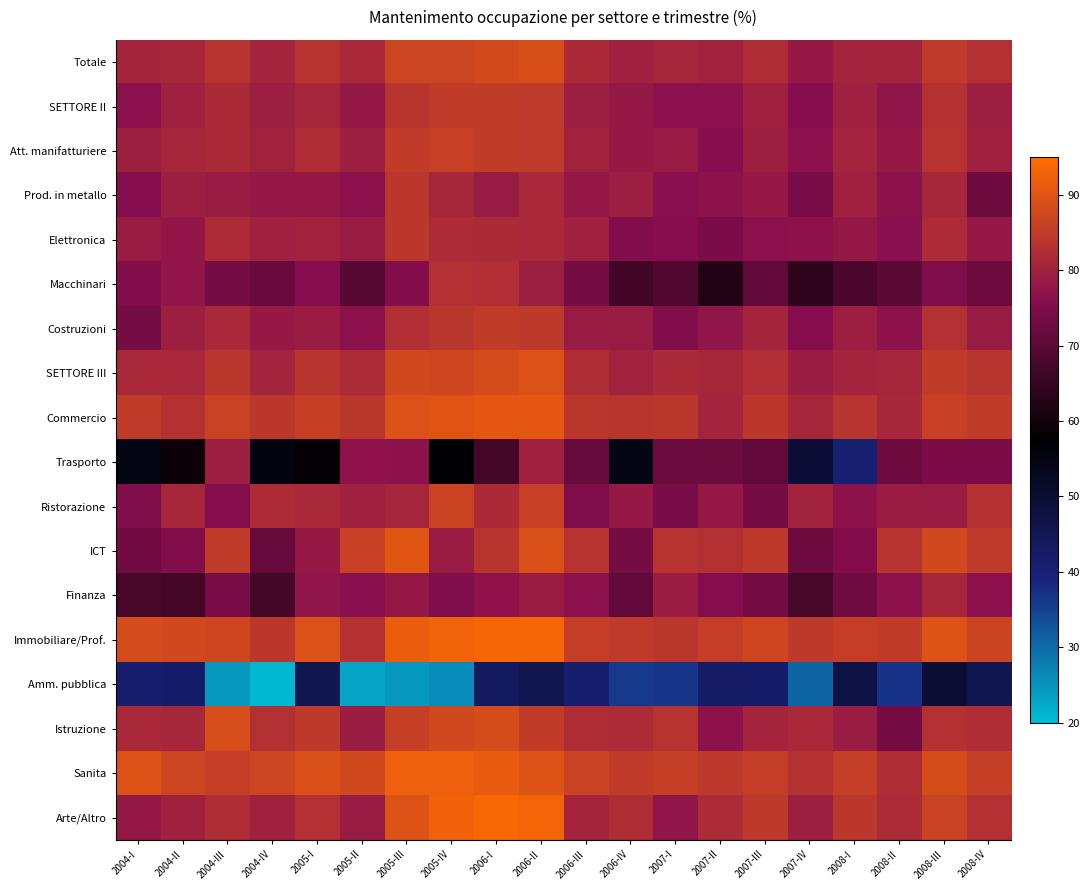

Reading right to left, list all the values displayed in this chart.

Totale: 2008-IV=83.0	2008-III=85.0	2008-II=80.4	2008-I=80.5	2007-IV=78.6	2007-III=82.1	2007-II=80.3	2007-I=80.8	2006-IV=80.0	2006-III=81.7	2006-II=88.6	2006-I=87.8	2005-IV=86.9	2005-III=86.9	2005-II=81.4	2005-I=83.3	2004-IV=80.4	2004-III=83.5	2004-II=81.2	2004-I=80.6
SETTORE II: 2008-IV=79.4	2008-III=83.0	2008-II=77.6	2008-I=79.8	2007-IV=76.2	2007-III=79.9	2007-II=76.8	2007-I=76.8	2006-IV=78.3	2006-III=79.3	2006-II=84.8	2006-I=85.2	2005-IV=85.0	2005-III=83.8	2005-II=78.0	2005-I=80.9	2004-IV=79.2	2004-III=81.5	2004-II=80.0	2004-I=76.8
Att. manifatturiere: 2008-IV=80.0	2008-III=83.4	2008-II=78.4	2008-I=80.4	2007-IV=76.6	2007-III=79.7	2007-II=76.2	2007-I=78.7	2006-IV=78.5	2006-III=80.3	2006-II=85.0	2006-I=85.2	2005-IV=86.0	2005-III=85.1	2005-II=79.2	2005-I=82.3	2004-IV=80.1	2004-III=81.7	2004-II=80.9	2004-I=79.7
Prod. in metallo: 2008-IV=72.6	2008-III=81.0	2008-II=77.0	2008-I=79.9	2007-IV=74.2	2007-III=78.4	2007-II=77.1	2007-I=76.3	2006-IV=79.4	2006-III=78.3	2006-II=81.5	2006-I=78.7	2005-IV=81.1	2005-III=84.3	2005-II=76.7	2005-I=78.2	2004-IV=78.0	2004-III=78.9	2004-II=79.2	2004-I=75.8
Elettronica: 2008-IV=78.0	2008-III=82.1	2008-II=76.3	2008-I=78.2	2007-IV=77.0	2007-III=76.6	2007-II=74.7	2007-I=76.1	2006-IV=75.3	2006-III=80.0	2006-II=81.2	2006-I=81.6	2005-IV=82.1	2005-III=84.5	2005-II=78.6	2005-I=80.2	2004-IV=79.9	2004-III=81.9	2004-II=78.0	2004-I=78.8
Macchinari: 2008-IV=72.6	2008-III=74.8	2008-II=70.0	2008-I=67.8	2007-IV=64.1	2007-III=70.9	2007-II=62.0	2007-I=68.6	2006-IV=66.5	2006-III=73.8	2006-II=79.5	2006-I=82.5	2005-IV=82.8	2005-III=75.4	2005-II=69.8	2005-I=75.8	2004-IV=71.9	2004-III=73.9	2004-II=78.0	2004-I=75.2
Costruzioni: 2008-IV=78.8	2008-III=82.8	2008-II=77.1	2008-I=79.4	2007-IV=75.9	2007-III=80.6	2007-II=77.5	2007-I=75.1	2006-IV=78.7	2006-III=78.8	2006-II=84.5	2006-I=85.2	2005-IV=84.1	2005-III=82.6	2005-II=76.7	2005-I=79.1	2004-IV=78.3	2004-III=81.4	2004-II=79.2	2004-I=73.7
SETTORE III: 2008-IV=83.7	2008-III=85.3	2008-II=80.9	2008-I=80.6	2007-IV=79.0	2007-III=82.5	2007-II=81.0	2007-I=81.5	2006-IV=80.3	2006-III=82.1	2006-II=89.3	2006-I=88.2	2005-IV=87.3	2005-III=87.6	2005-II=82.1	2005-I=83.7	2004-IV=80.6	2004-III=83.9	2004-II=81.4	2004-I=81.4
Commercio: 2008-IV=85.3	2008-III=86.0	2008-II=81.0	2008-I=83.8	2007-IV=80.9	2007-III=84.3	2007-II=80.5	2007-I=84.0	2006-IV=83.7	2006-III=84.0	2006-II=90.6	2006-I=90.5	2005-IV=89.8	2005-III=89.3	2005-II=83.9	2005-I=85.7	2004-IV=84.2	2004-III=86.3	2004-II=83.1	2004-I=85.2
Trasporto: 2008-IV=74.7	2008-III=74.6	2008-II=72.6	2008-I=40.8	2007-IV=49.2	2007-III=70.7	2007-II=72.2	2007-I=72.3	2006-IV=54.4	2006-III=71.8	2006-II=79.9	2006-I=66.9	2005-IV=57.1	2005-III=76.9	2005-II=77.2	2005-I=58.1	2004-IV=55.0	2004-III=79.4	2004-II=59.5	2004-I=54.6
Ristorazione: 2008-IV=83.3	2008-III=78.8	2008-II=78.9	2008-I=76.9	2007-IV=80.2	2007-III=73.8	2007-II=78.3	2007-I=74.3	2006-IV=78.4	2006-III=75.0	2006-II=86.2	2006-I=81.6	2005-IV=86.6	2005-III=80.9	2005-II=79.8	2005-I=81.4	2004-IV=82.0	2004-III=75.9	2004-II=81.1	2004-I=74.9
ICT: 2008-IV=84.9	2008-III=87.5	2008-II=83.3	2008-I=75.6	2007-IV=72.6	2007-III=84.5	2007-II=82.8	2007-I=83.5	2006-IV=73.7	2006-III=83.4	2006-II=89.1	2006-I=83.7	2005-IV=78.8	2005-III=90.1	2005-II=86.0	2005-I=78.3	2004-IV=71.3	2004-III=85.2	2004-II=75.3	2004-I=73.1
Finanza: 2008-IV=76.8	2008-III=81.2	2008-II=76.9	2008-I=72.9	2007-IV=67.4	2007-III=73.4	2007-II=75.8	2007-I=79.2	2006-IV=70.8	2006-III=76.8	2006-II=78.6	2006-I=77.2	2005-IV=74.8	2005-III=78.3	2005-II=76.3	2005-I=77.5	2004-IV=66.9	2004-III=74.5	2004-II=66.7	2004-I=67.4
Immobiliare/Prof.: 2008-IV=86.8	2008-III=89.7	2008-II=85.3	2008-I=85.4	2007-IV=84.7	2007-III=87.3	2007-II=85.6	2007-I=84.0	2006-IV=84.8	2006-III=85.6	2006-II=93.3	2006-I=93.5	2005-IV=92.7	2005-III=91.5	2005-II=83.2	2005-I=89.3	2004-IV=84.4	2004-III=87.2	2004-II=87.5	2004-I=88.2
Amm. pubblica: 2008-IV=45.6	2008-III=49.8	2008-II=36.8	2008-I=47.2	2007-IV=30.8	2007-III=42.1	2007-II=42.5	2007-I=36.5	2006-IV=36.1	2006-III=41.2	2006-II=45.6	2006-I=43.3	2005-IV=26.0	2005-III=24.5	2005-II=23.0	2005-I=45.5	2004-IV=20.7	2004-III=24.6	2004-II=42.2	2004-I=41.1
Istruzione: 2008-IV=82.2	2008-III=83.0	2008-II=73.6	2008-I=79.1	2007-IV=81.3	2007-III=80.6	2007-II=76.9	2007-I=83.6	2006-IV=82.0	2006-III=82.2	2006-II=85.1	2006-I=88.4	2005-IV=87.5	2005-III=85.9	2005-II=79.1	2005-I=84.5	2004-IV=82.7	2004-III=88.6	2004-II=81.0	2004-I=81.4
Sanita: 2008-IV=85.7	2008-III=88.5	2008-II=82.2	2008-I=85.6	2007-IV=83.0	2007-III=85.6	2007-II=84.5	2007-I=85.8	2006-IV=85.2	2006-III=86.7	2006-II=89.7	2006-I=91.3	2005-IV=92.3	2005-III=92.1	2005-II=87.4	2005-I=89.0	2004-IV=87.0	2004-III=85.5	2004-II=87.0	2004-I=89.6
Arte/Altro: 2008-IV=82.9	2008-III=86.4	2008-II=82.1	2008-I=84.4	2007-IV=79.5	2007-III=84.5	2007-II=81.9	2007-I=77.6	2006-IV=82.3	2006-III=80.4	2006-II=93.0	2006-I=93.8	2005-IV=92.4	2005-III=89.6	2005-II=78.9	2005-I=82.9	2004-IV=79.8	2004-III=82.4	2004-II=79.8	2004-I=78.0